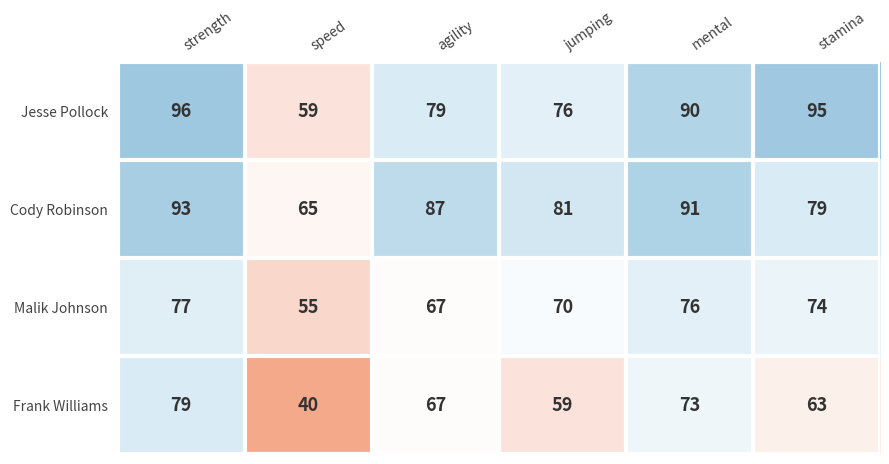

The Malik Johnson series shows 37 at strength. True or false?

False